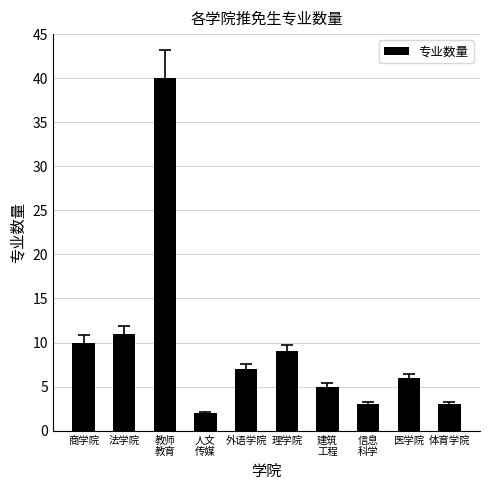

What is the label of the 10th bar from the left?

体育学院